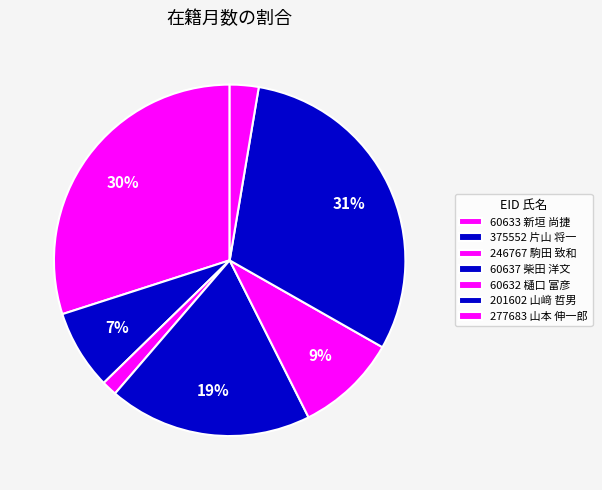

Rank the categories by value from lowest to highest.

246767 駒田 致和, 277683 山本 伸一郎, 375552 片山 将一, 60632 樋口 富彦, 60637 柴田 洋文, 60633 新垣 尚捷, 201602 山﨑 哲男